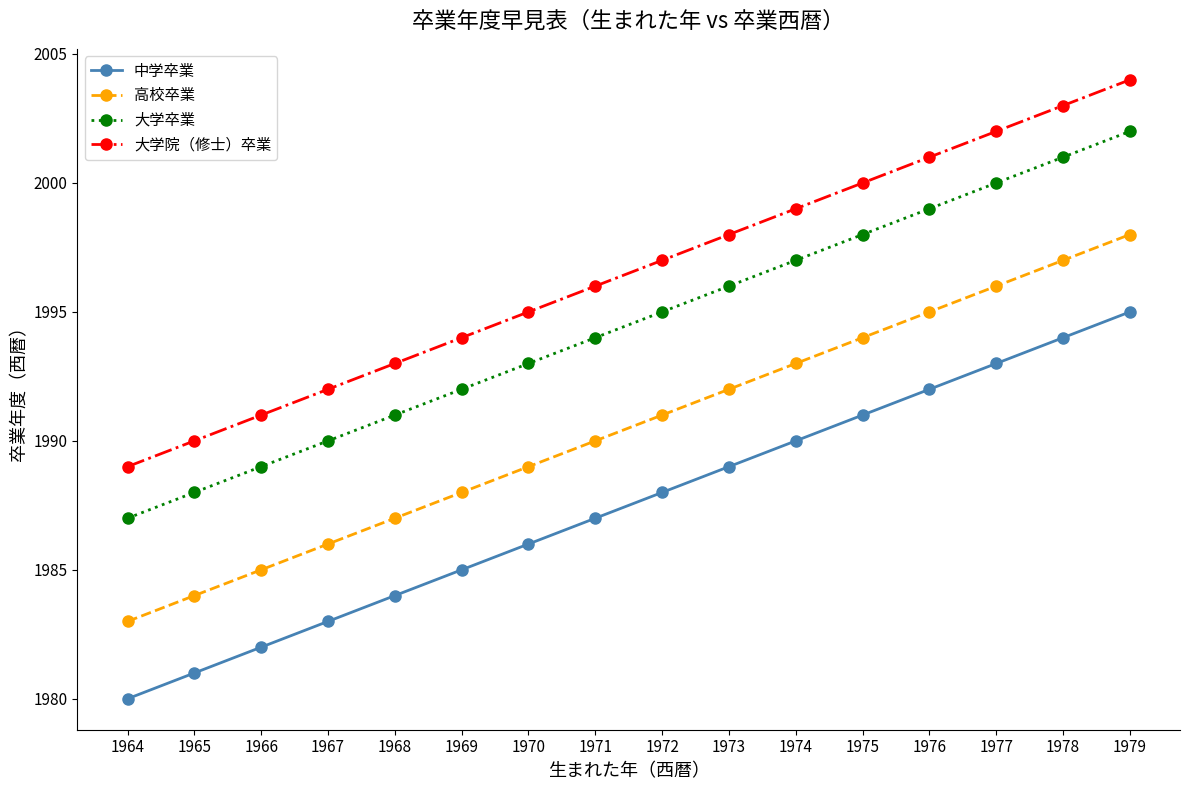

How many data points does each series have?

16